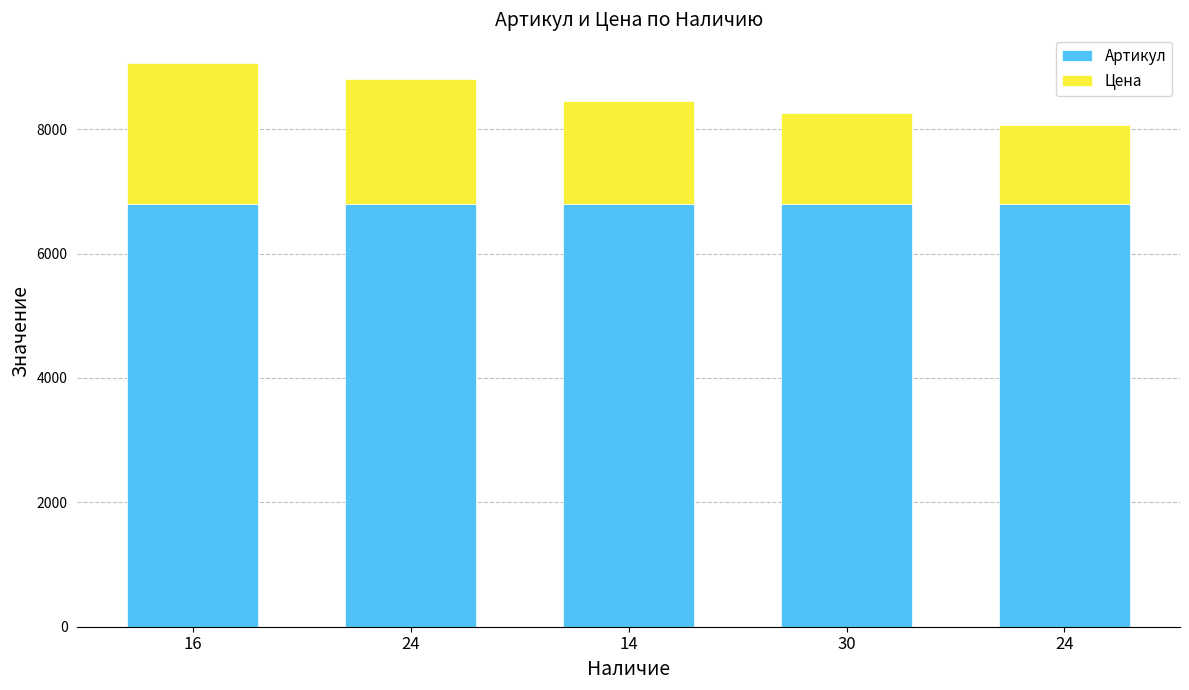

Are the bars grouped side by side (vs. stacked)?

No